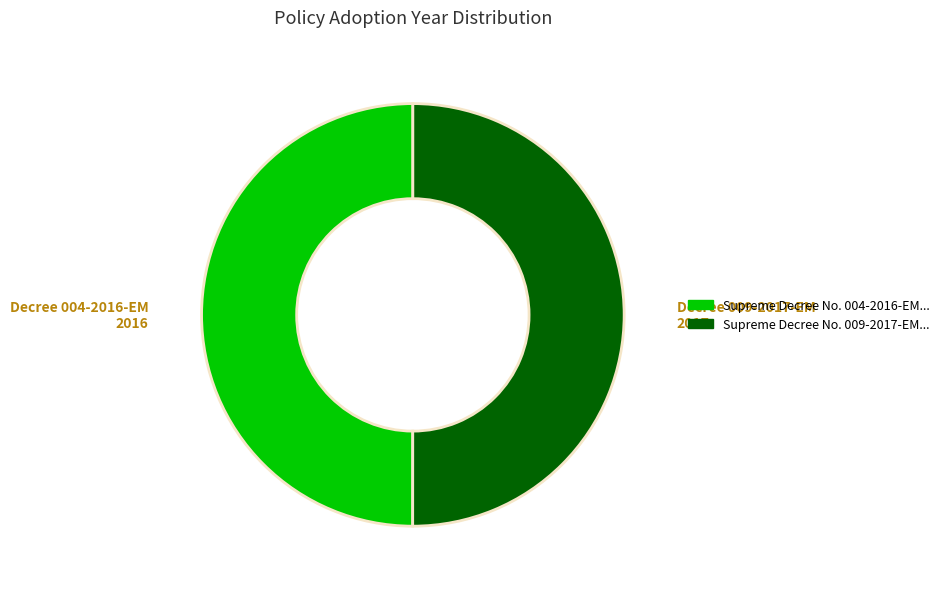

The Decree 009-2017-EM 2017 slice represents 50% of the pie. True or false?

True